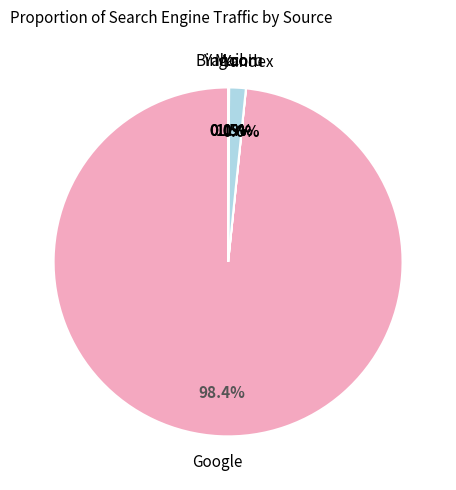

Which slice is the largest?

Google